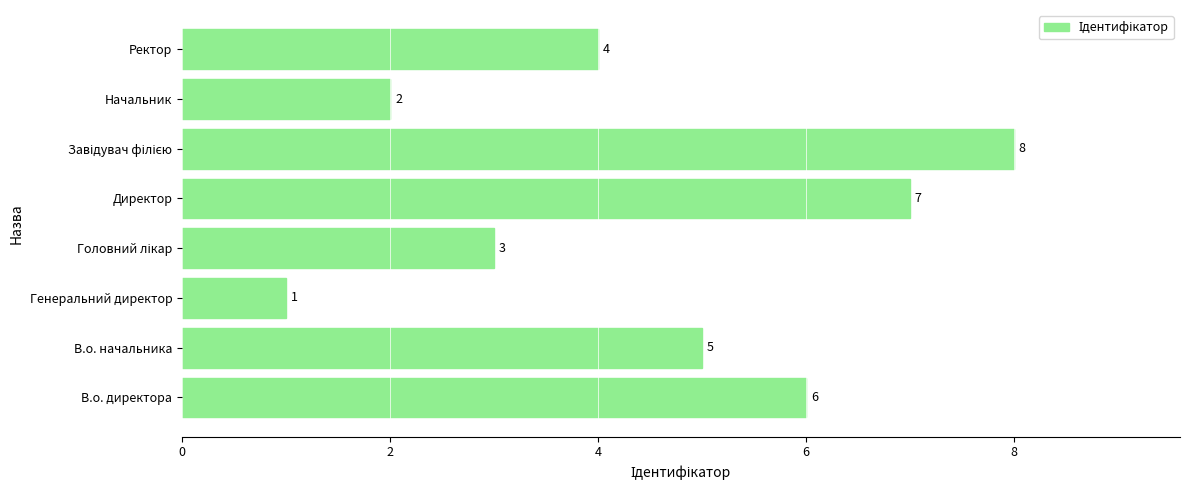

What is the change in value from Директор to Ректор?

-3